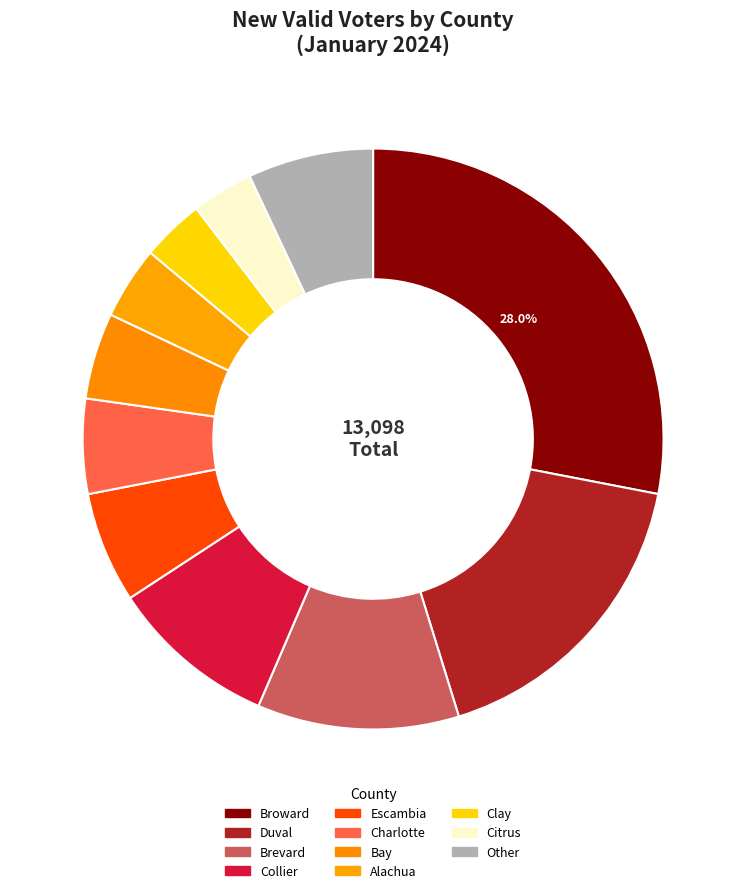

What percentage is the Bay slice, to the nearest percent?

5%